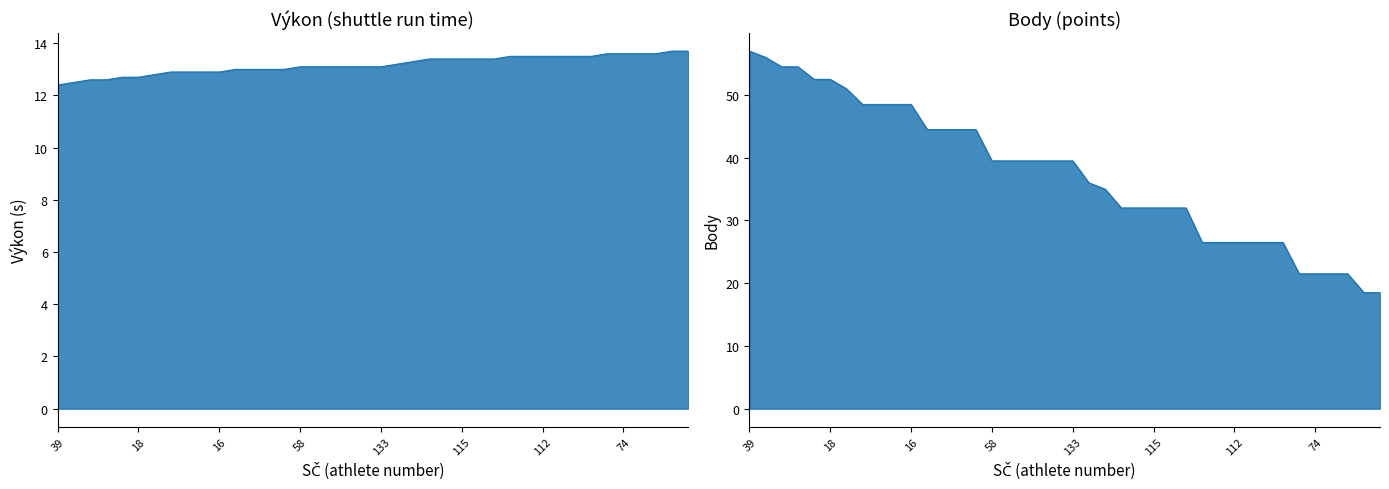

True or false: Body has more than 1 interior local peaks.

False